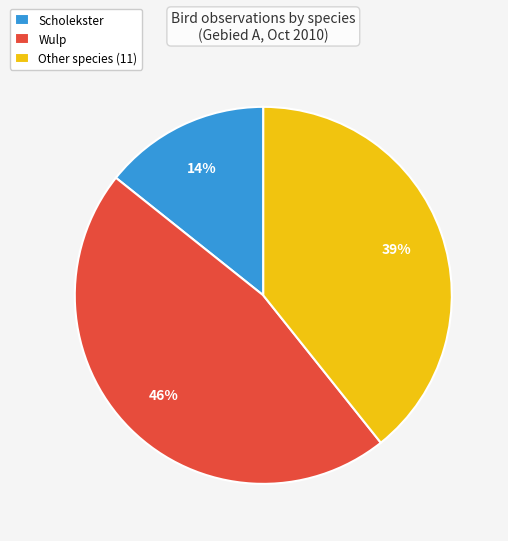

Is it true that Scholekster is 1% of the pie?

False